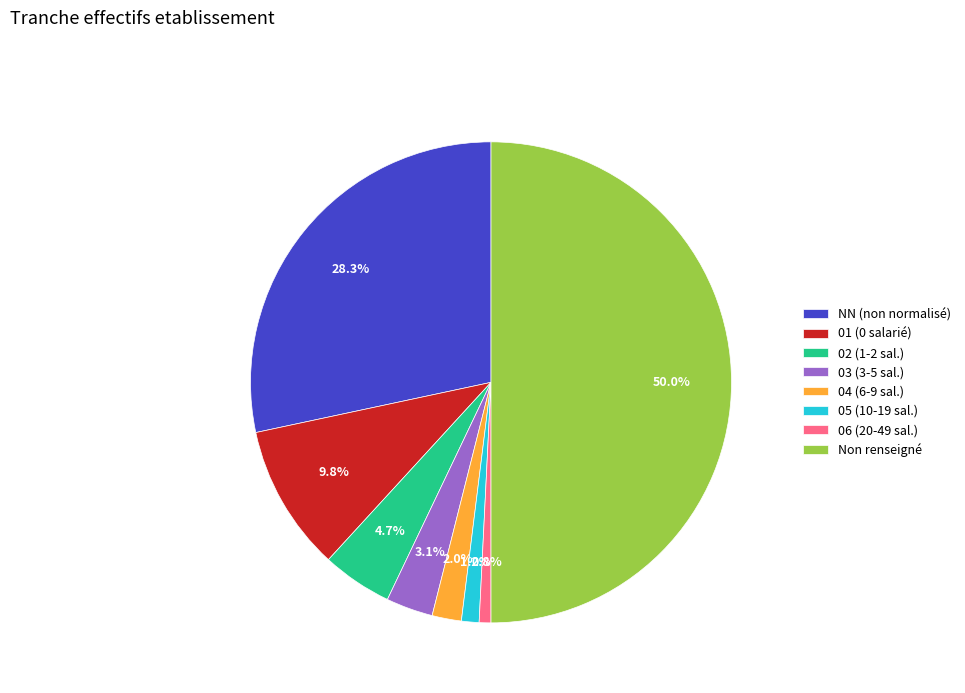

Between 03 (3-5 sal.) and 06 (20-49 sal.), which is larger?

03 (3-5 sal.)